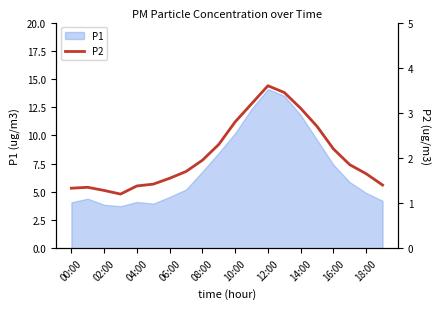

Reading left to right, extract all data points from this chart.

1.3	1.4	1.3	1.2	1.4	1.4	1.6	1.7	1.9	2.3	2.8	3.2	3.6	3.5	3.1	2.7	2.2	1.9	1.6	1.4